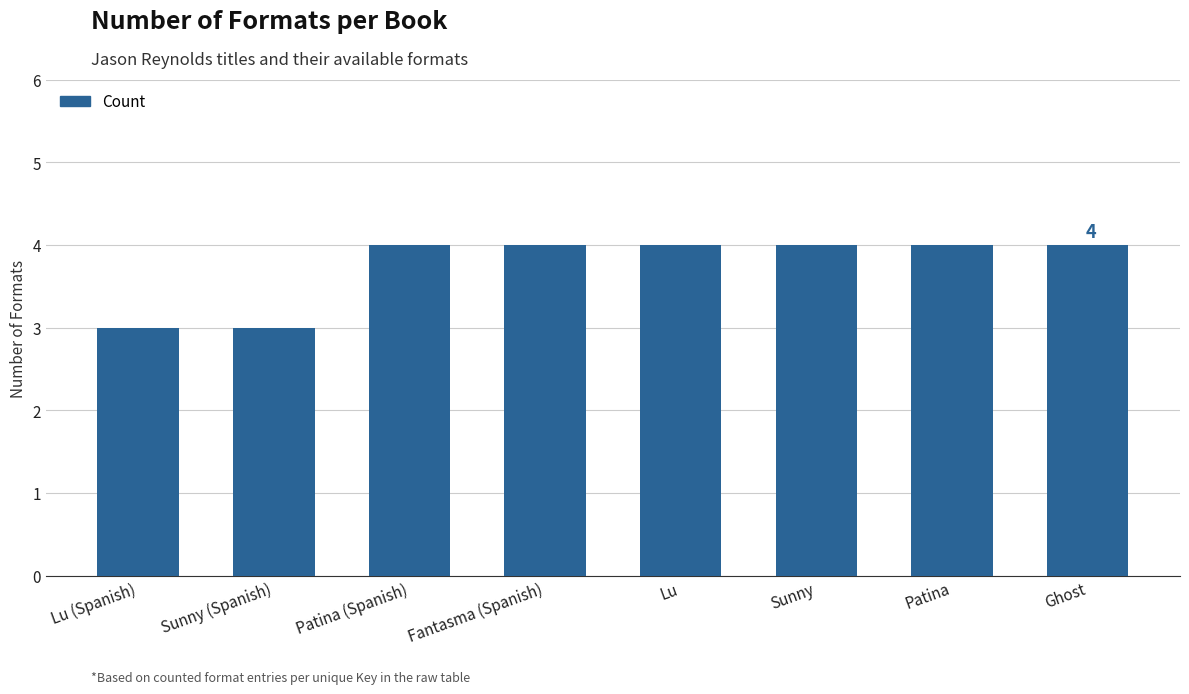

Read the value at Fantasma (Spanish).

4